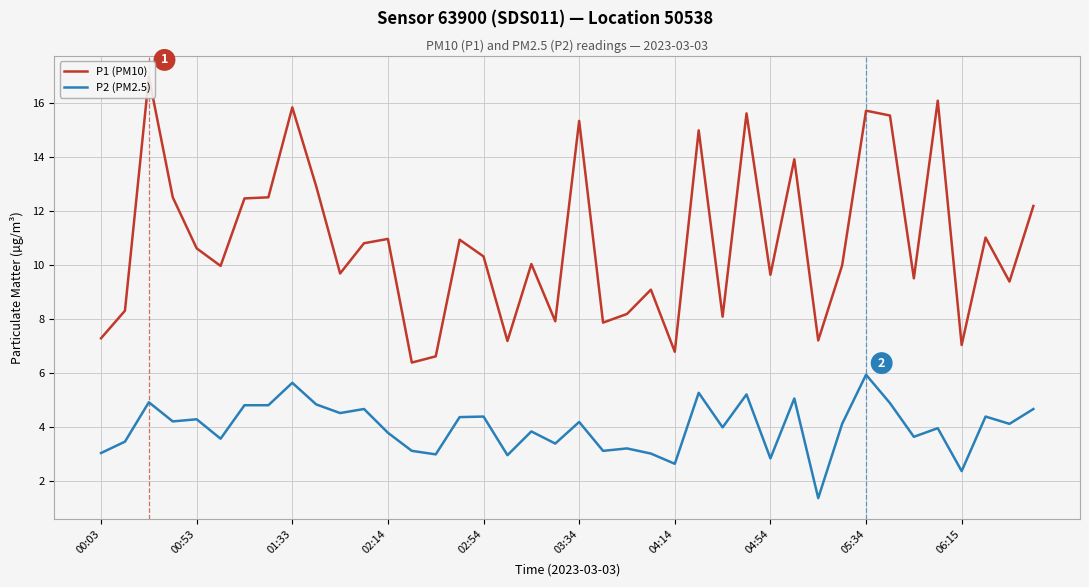

What is the approximate value of P2 (PM2.5) at 31?

4.1